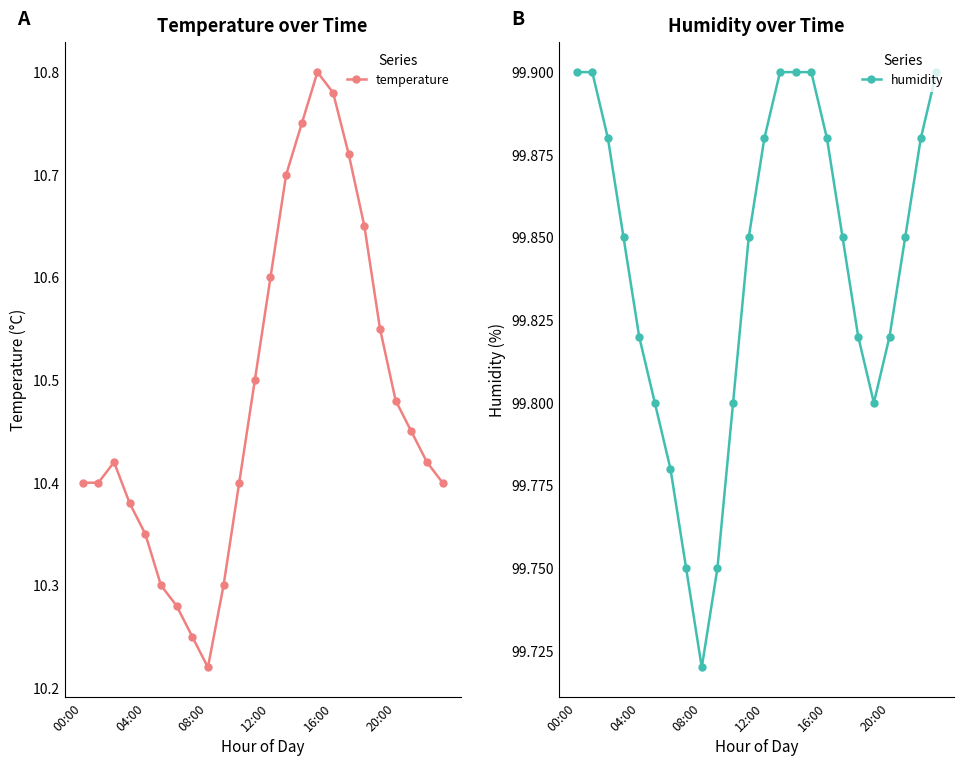

True or false: temperature and humidity cross at least once.

False